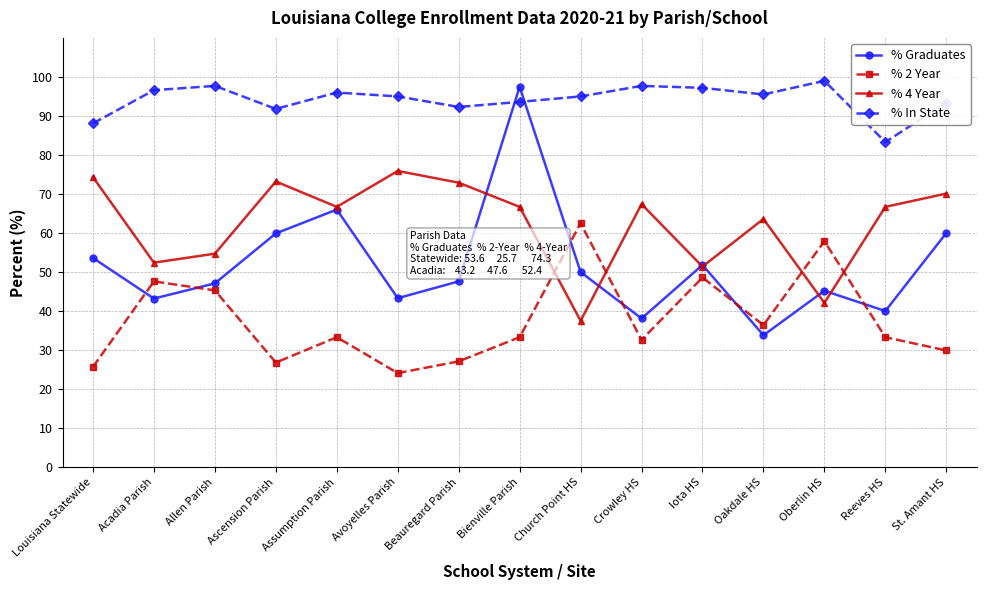

After their last crossing, which series has the higher values: % In State or % Graduates?

% In State